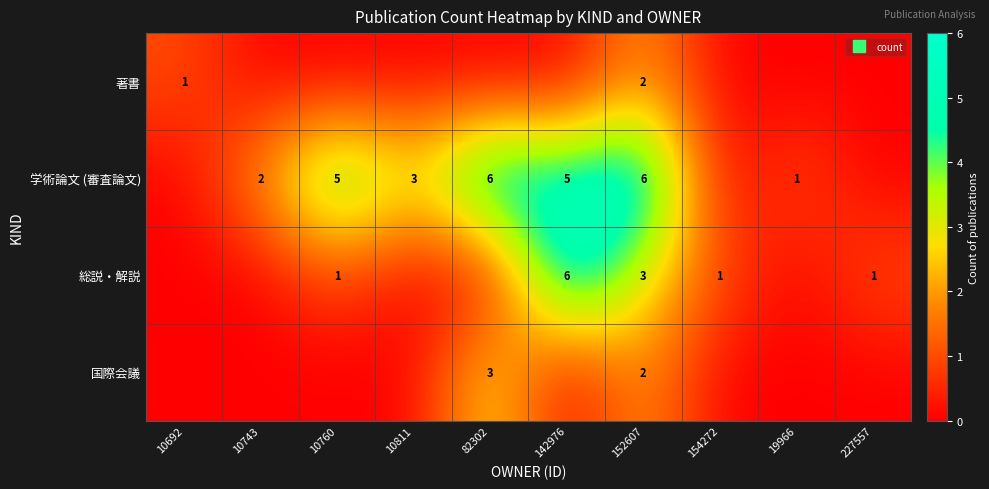

At which category is the sum across all series the highest?

152607